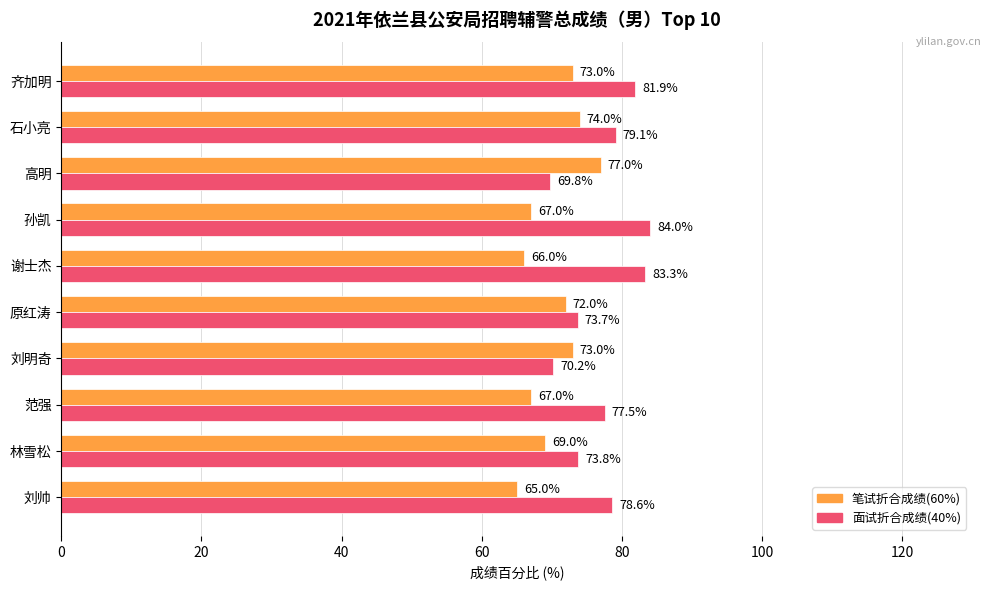

Which series changed the most between 石小亮 and 孙凯?

笔试折合成绩(60%)